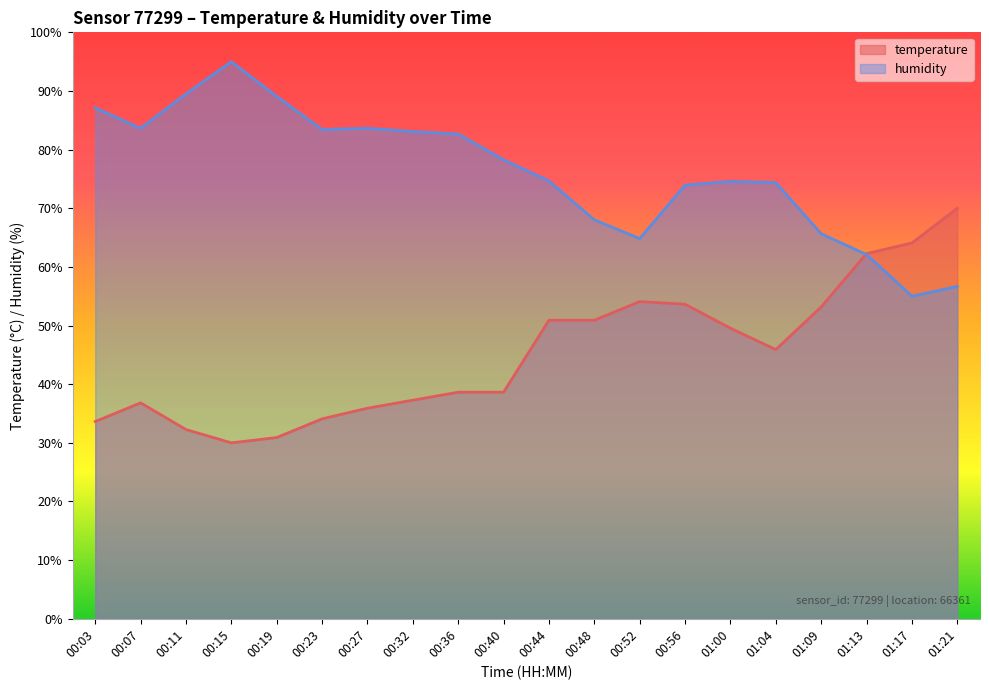

Reading left to right, what are all the values shown in this chart?

temperature: 33.6	36.8	32.3	30.0	30.9	34.1	35.9	37.3	38.6	38.6	50.9	50.9	54.1	53.6	49.5	45.9	53.2	62.3	64.1	70.0
humidity: 87.1	83.6	89.5	95.0	89.1	83.4	83.6	83.1	82.7	78.3	74.7	68.0	64.8	74.0	74.6	74.4	65.7	62.1	55.0	56.7